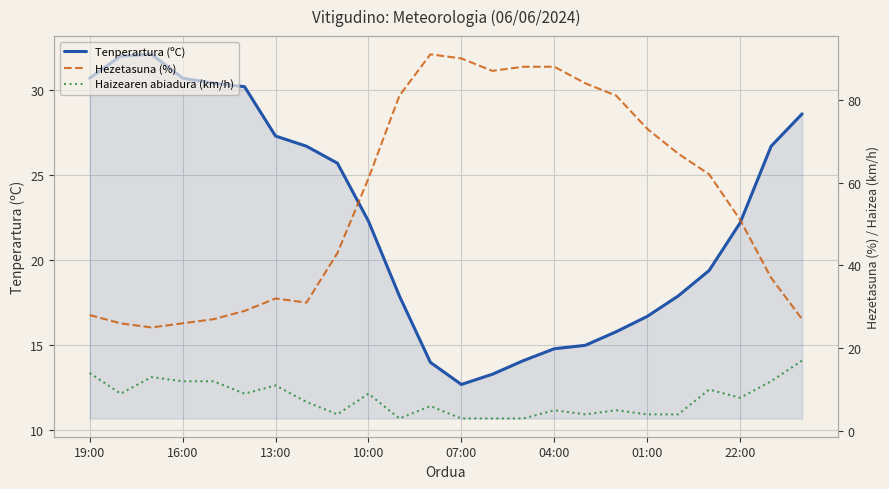

What is the maximum value for Tenperartura (ºC)?

32.1